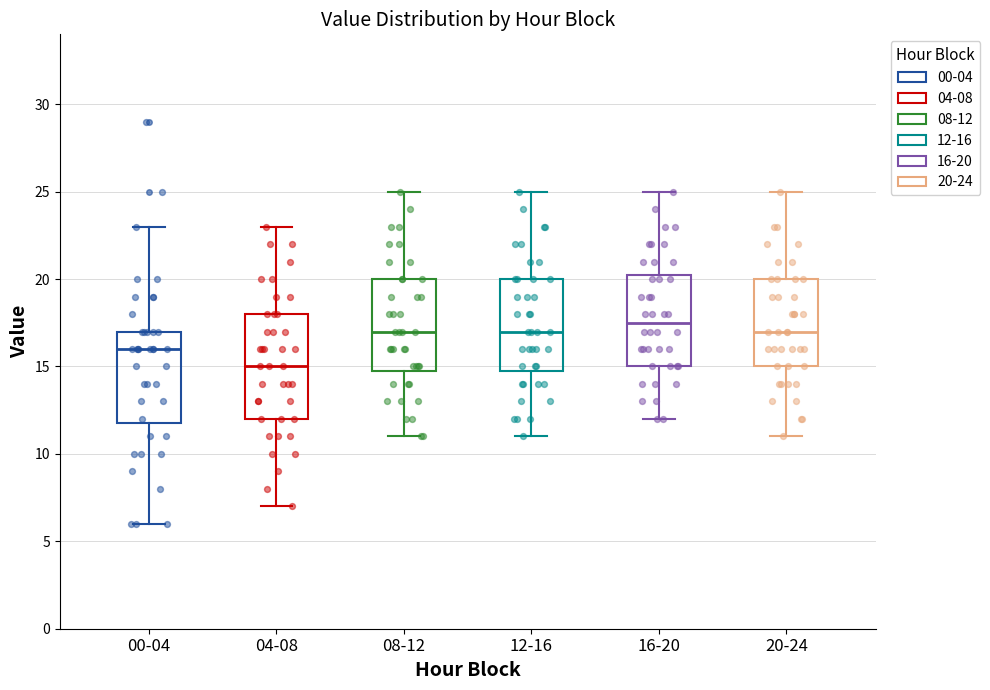

Reading left to right, transcribe this box plot: for each box, give where its median line is, the range the box spans, and where its two whiskers end, as read against the y-axis. The values are not printed on the chart, so give them approximately, as read against the axis.

00-04: median 16.0, box 12.0 to 17.0, whiskers 6.0 to 23.0
04-08: median 15.0, box 12.0 to 18.0, whiskers 7.0 to 23.0
08-12: median 17.0, box 15.0 to 20.0, whiskers 11.0 to 25.0
12-16: median 17.0, box 15.0 to 20.0, whiskers 11.0 to 25.0
16-20: median 17.5, box 15.0 to 20.5, whiskers 12.0 to 25.0
20-24: median 17.0, box 15.0 to 20.0, whiskers 11.0 to 25.0